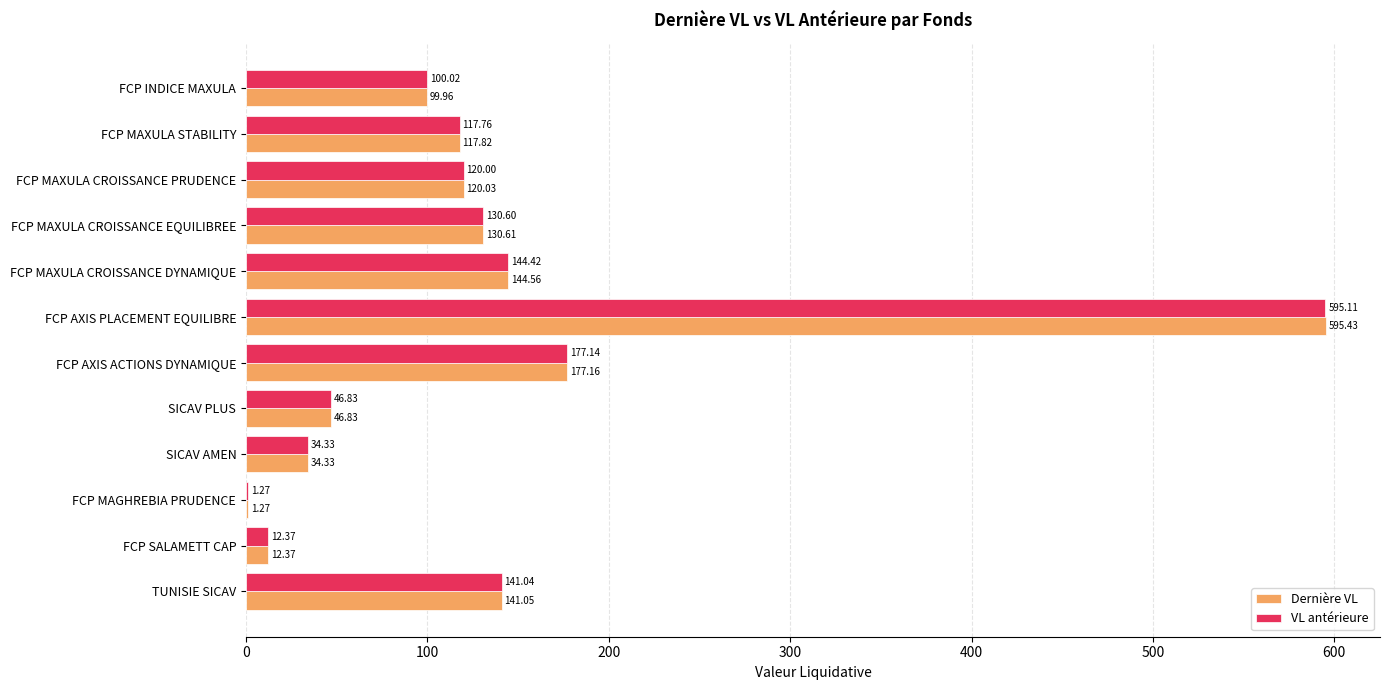

Is the value of VL antérieure at FCP MAXULA STABILITY greater than the value of Dernière VL at TUNISIE SICAV?

No